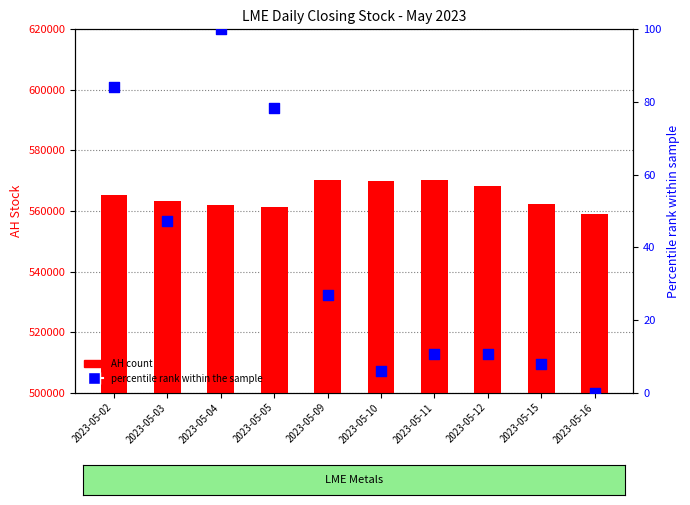

What are all the series names shown in the legend?

AH (count), percentile rank within the sample